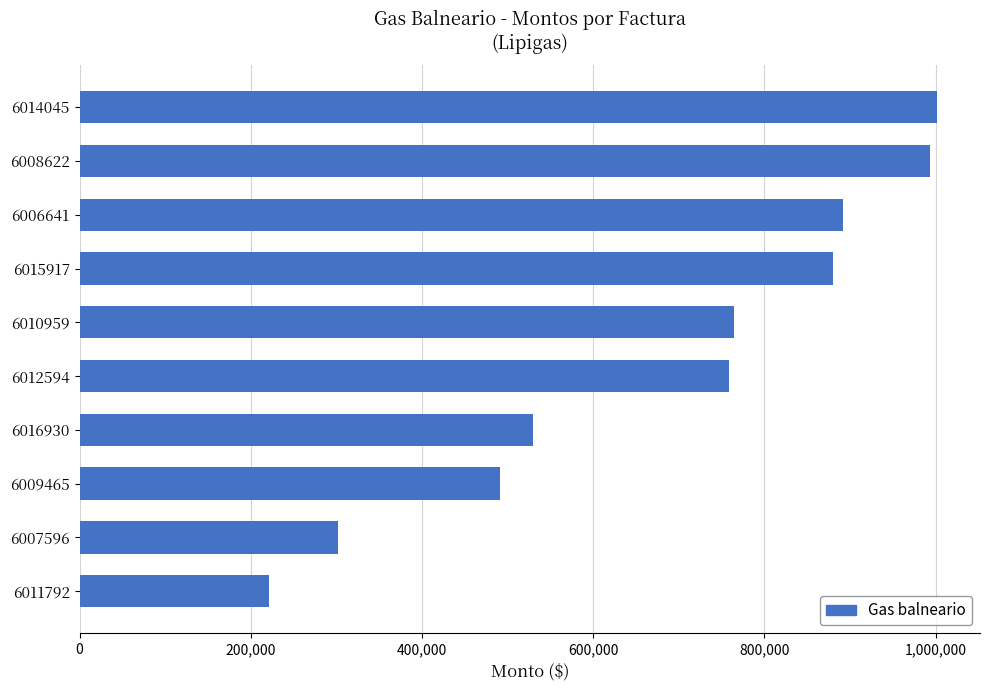

Reading top to bottom, what are all the values shown in this chart?

6014045=1001742	6008622=993531	6006641=892143	6015917=880600	6010959=764951	6012594=758275	6016930=529788	6009465=491321	6007596=302379	6011792=221340